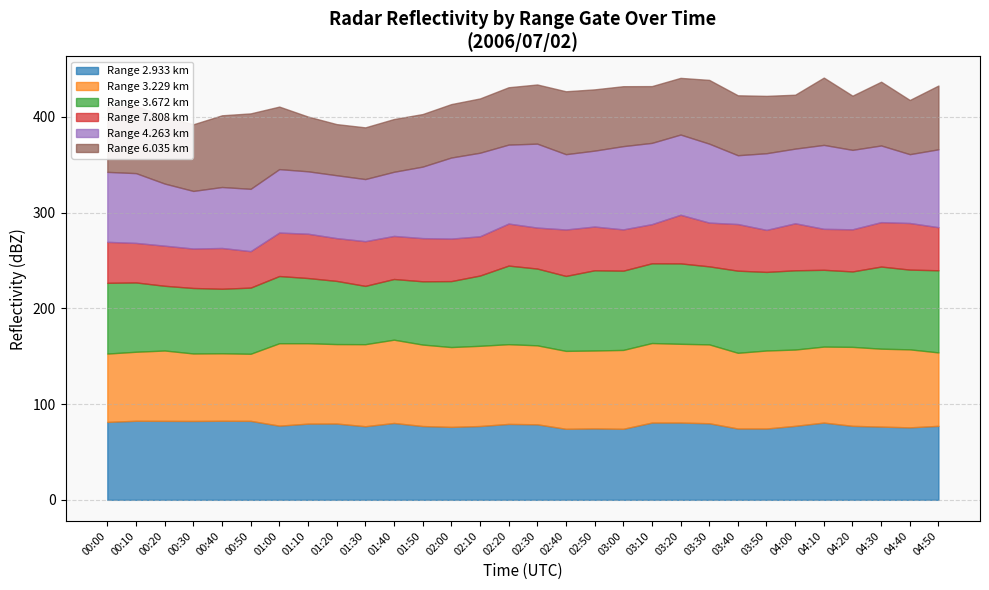

What are all the series names shown in the legend?

Range 2.933 km, Range 3.229 km, Range 3.672 km, Range 7.808 km, Range 4.263 km, Range 6.035 km